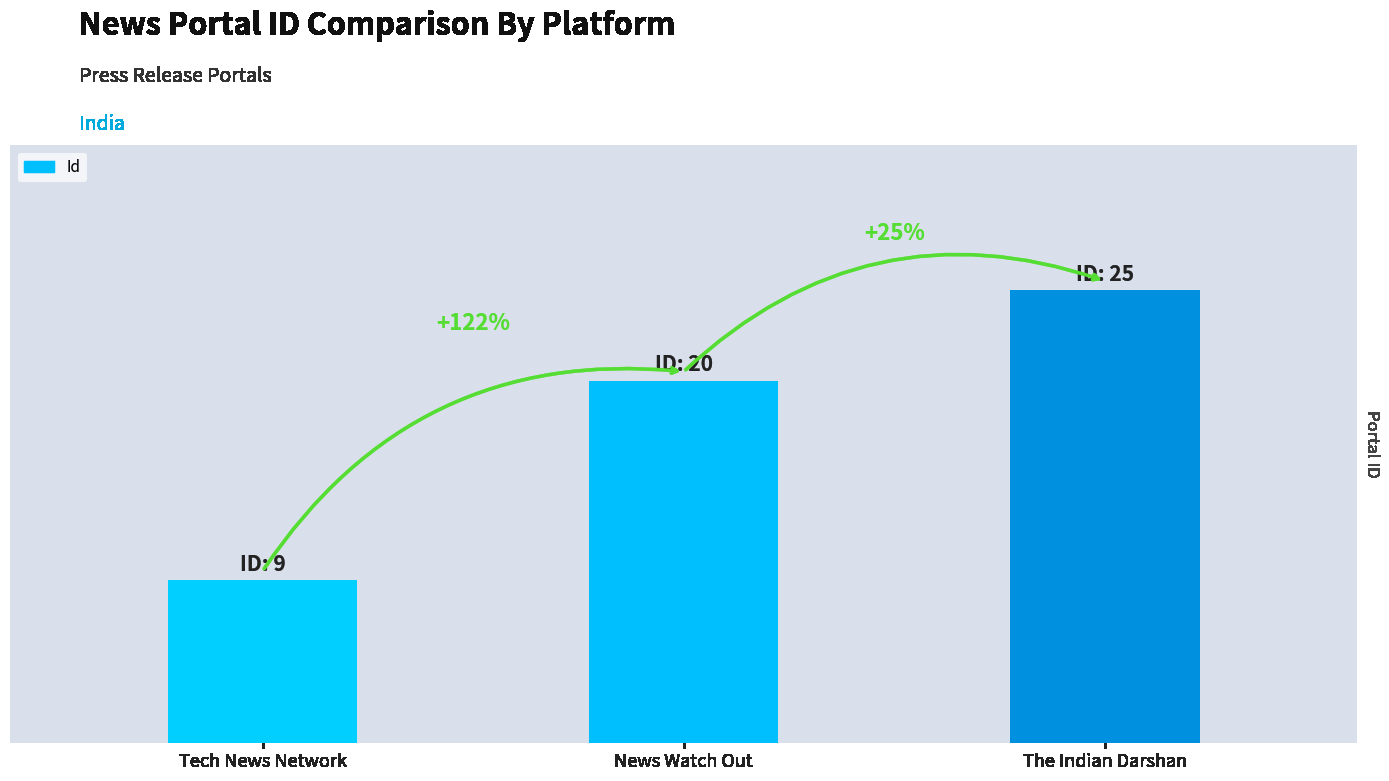

What is the label of the 1st bar from the right?

The Indian Darshan